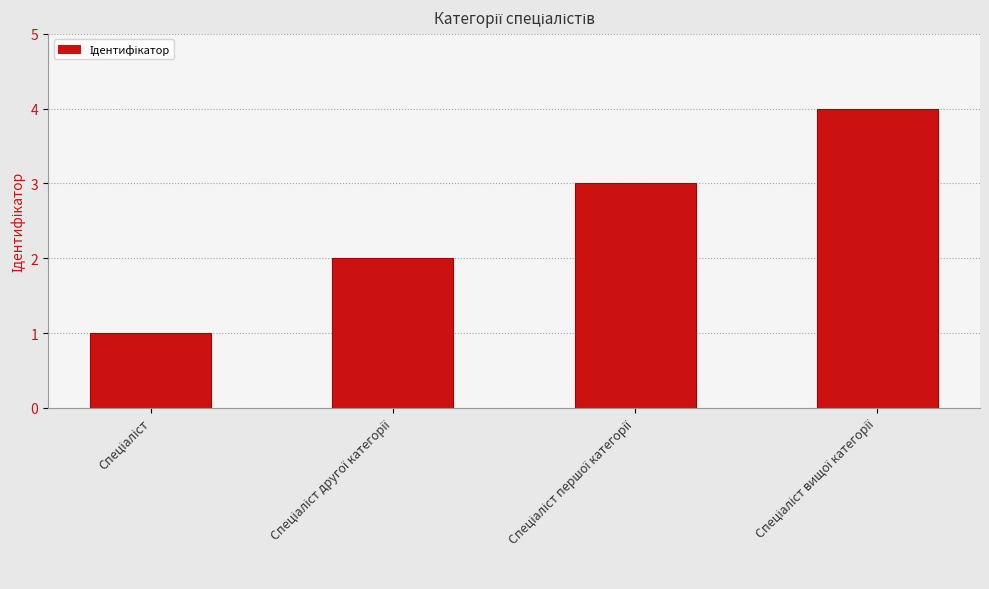

Count the number of data series in this chart.

1